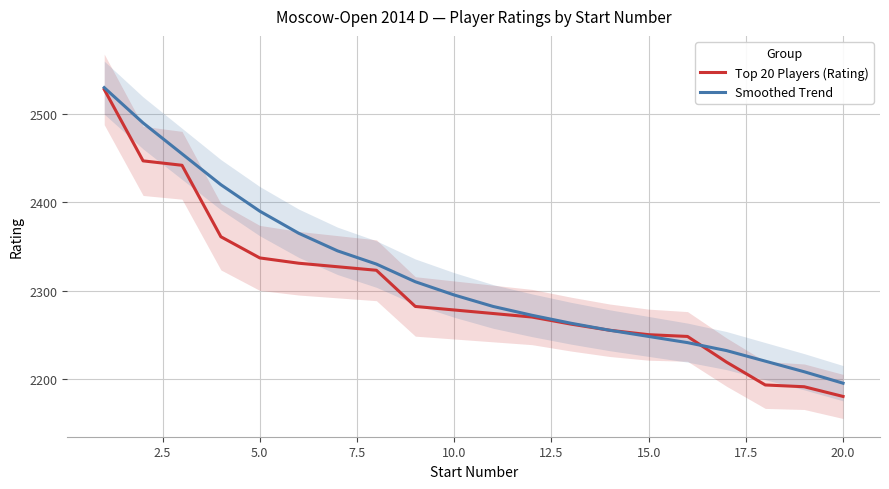

True or false: Top 20 Players (Rating) and Smoothed Trend cross at least once.

True